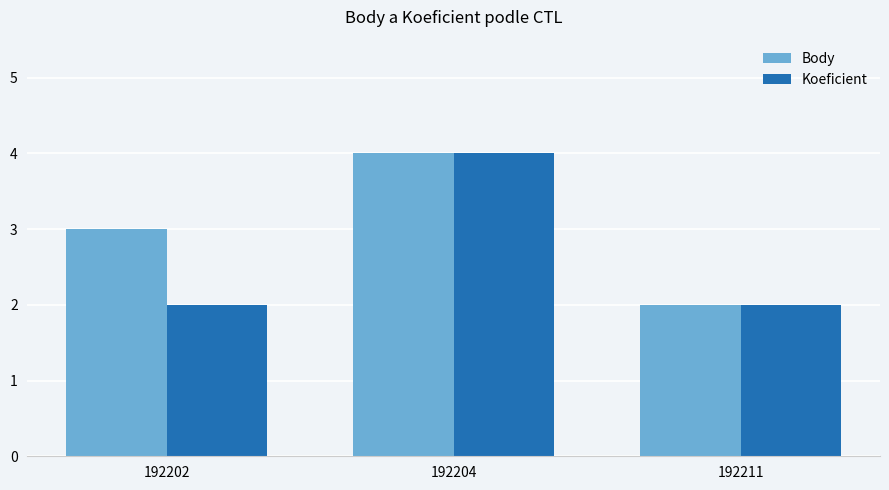

Reading right to left, transcribe all the data shown in this chart.

Body: 192211=2	192204=4	192202=3
Koeficient: 192211=2	192204=4	192202=2